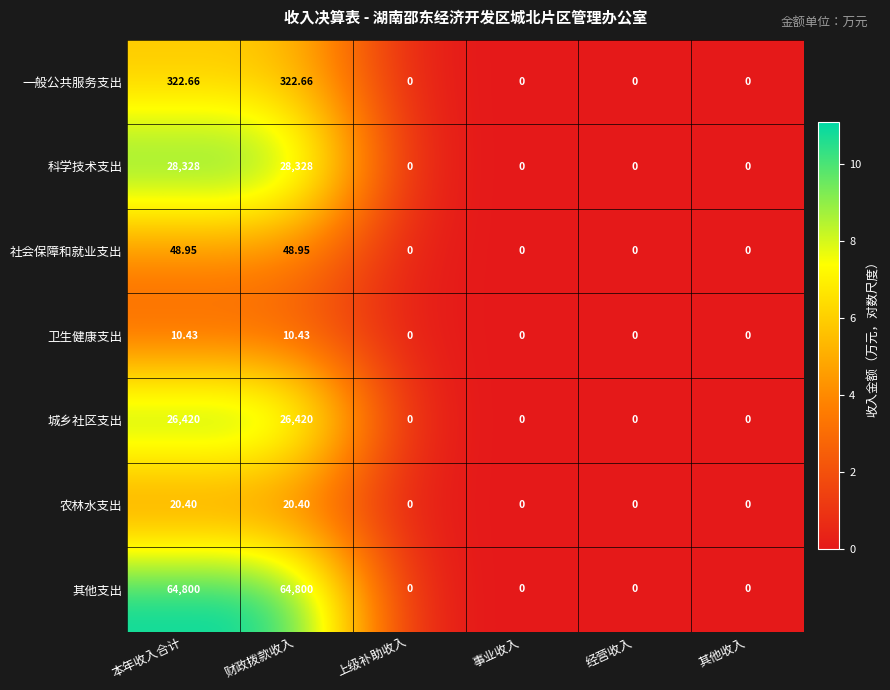

How many distinct data groups are displayed?

7